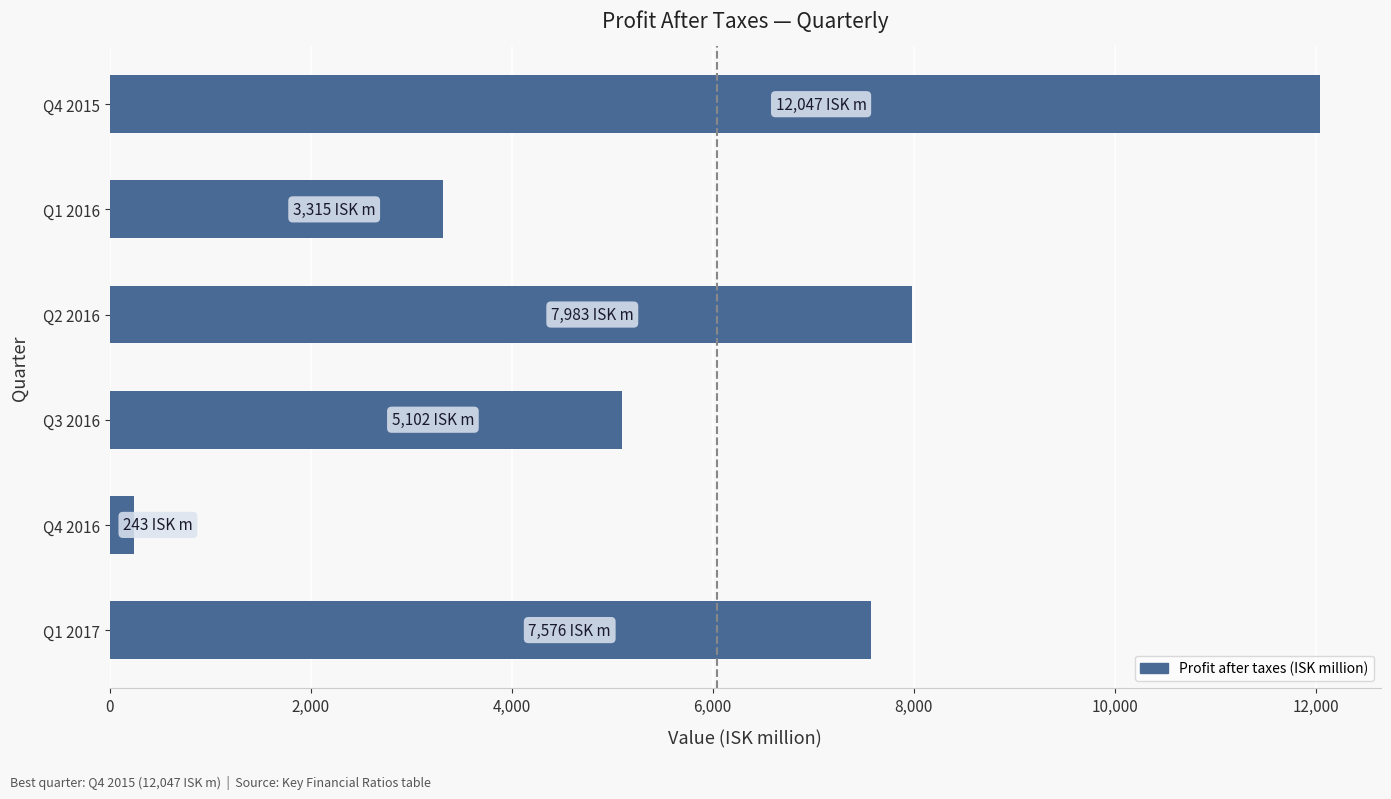

What is the greatest value displayed?

12047